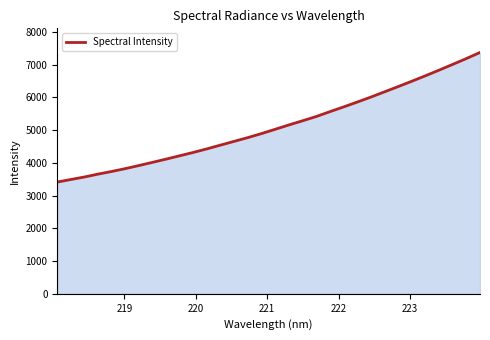

What is the maximum value shown in the chart?

7368.2